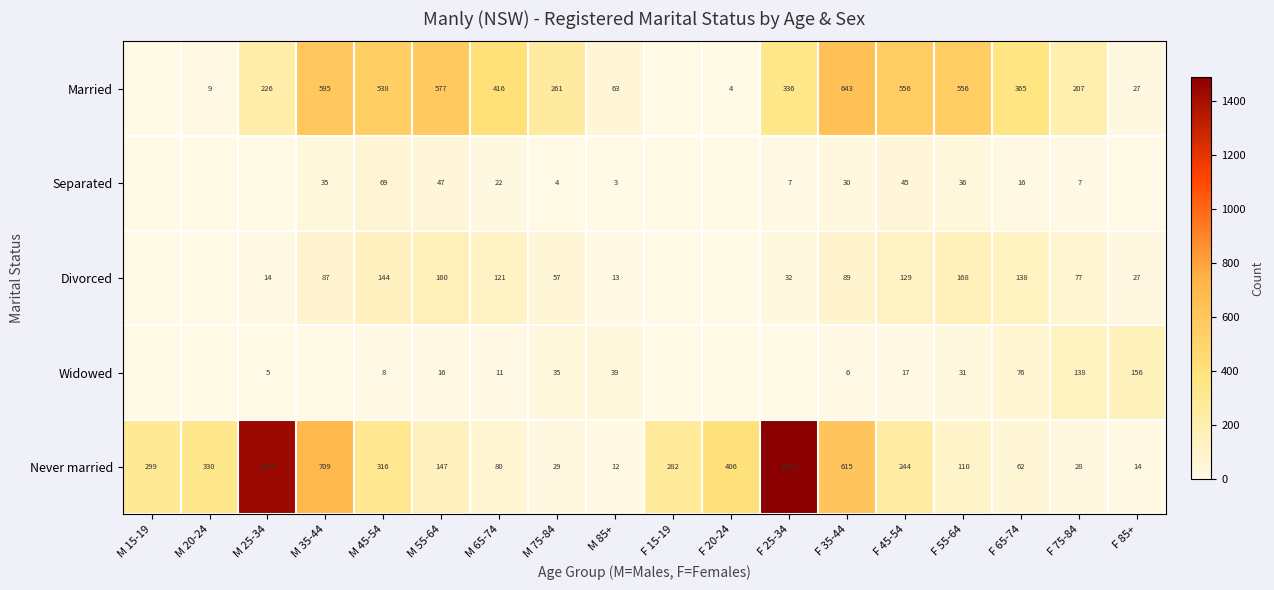

What is the total value across all series at F 65-74?

657